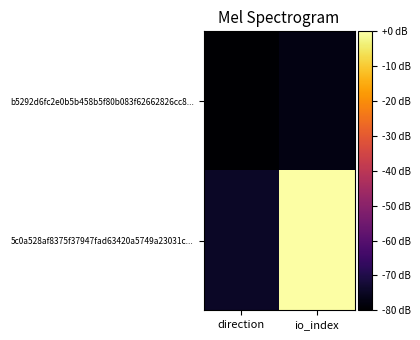

Rank the series by their maximum value, from highest to lowest.

5c0a528af8375f37947fad63420a5749a23031c..., b5292d6fc2e0b5b458b5f80b083f62662826cc8...